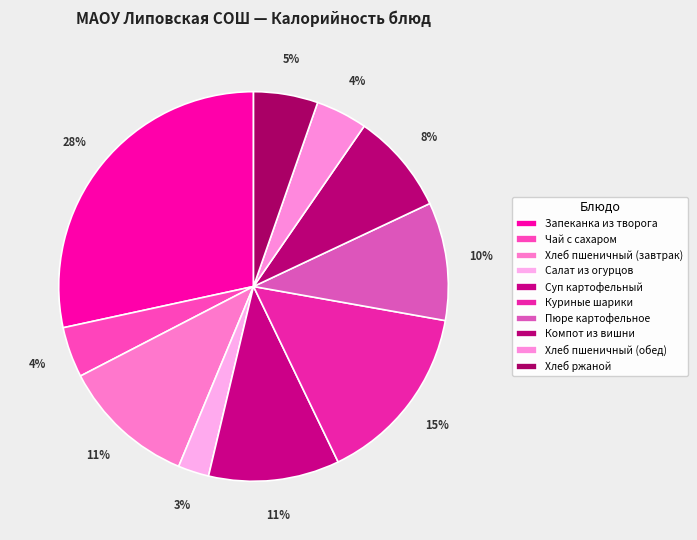

Which category has the smallest portion of the pie?

Салат из огурцов